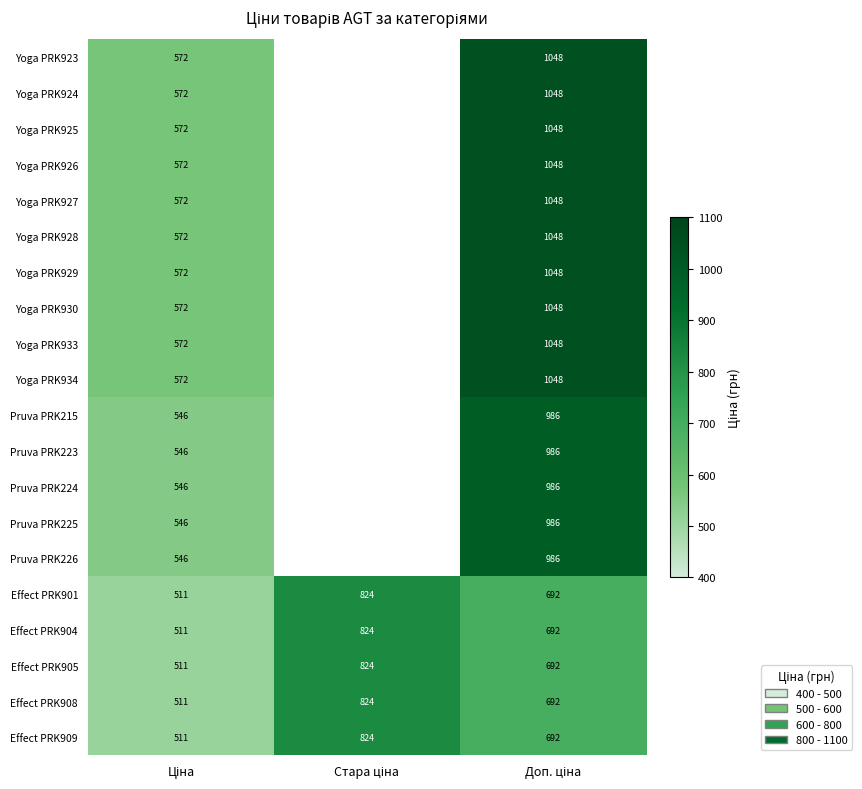

What is the total value across all series at Ціна?

11000.4